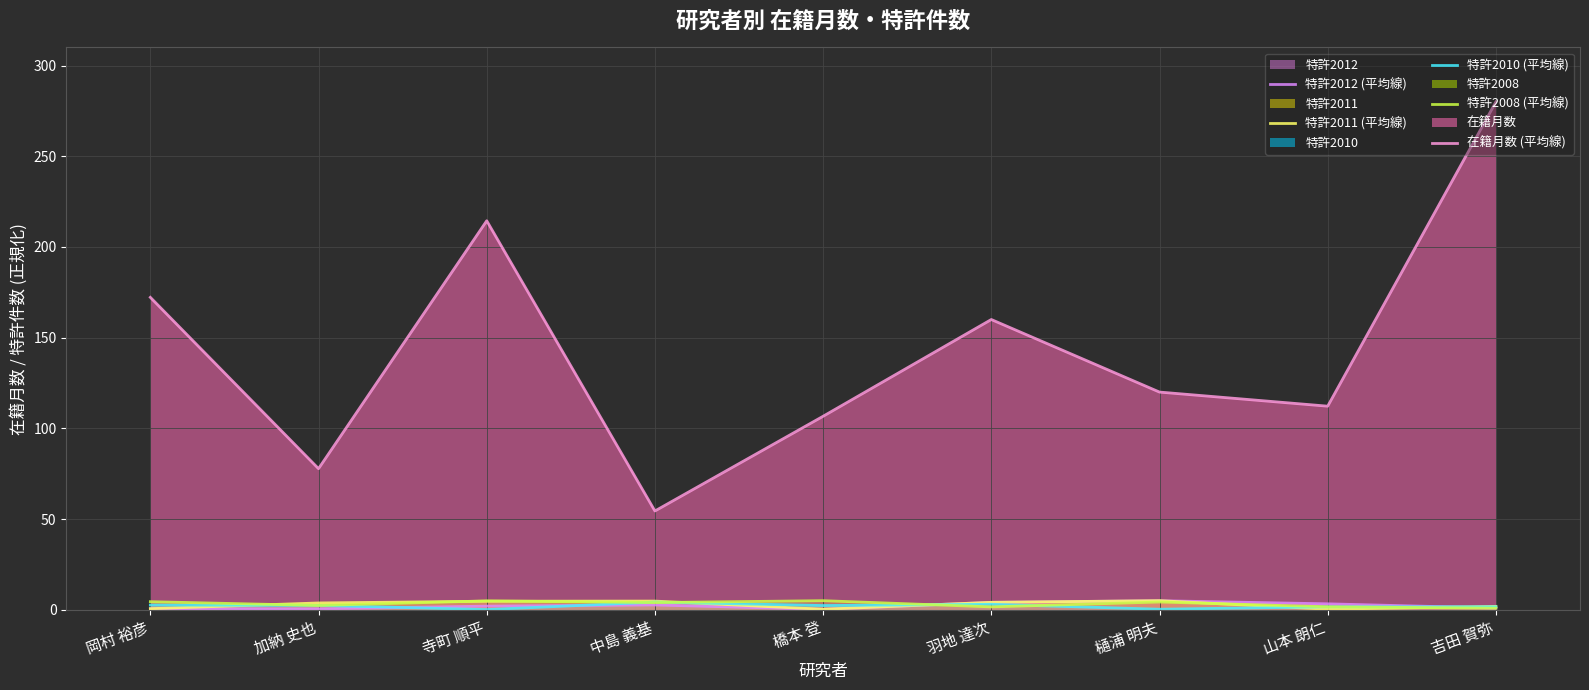

Which category has the lowest value in the 特許2008 (平均線) series?

吉田 賀弥